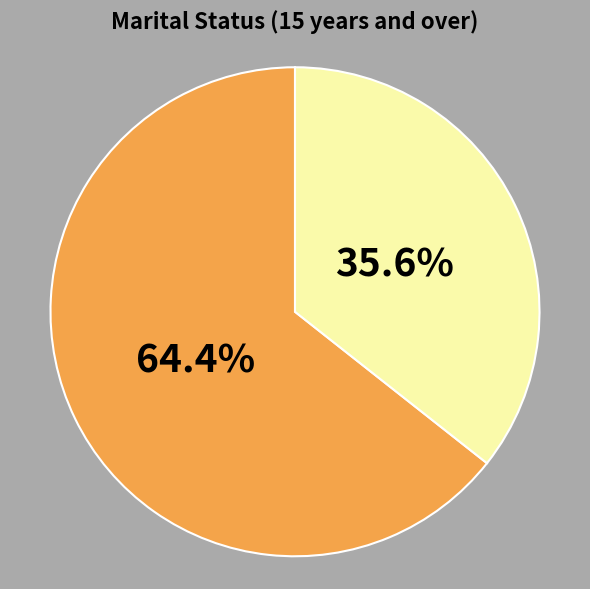

Is there any slice that represents more than half of the pie?

Yes